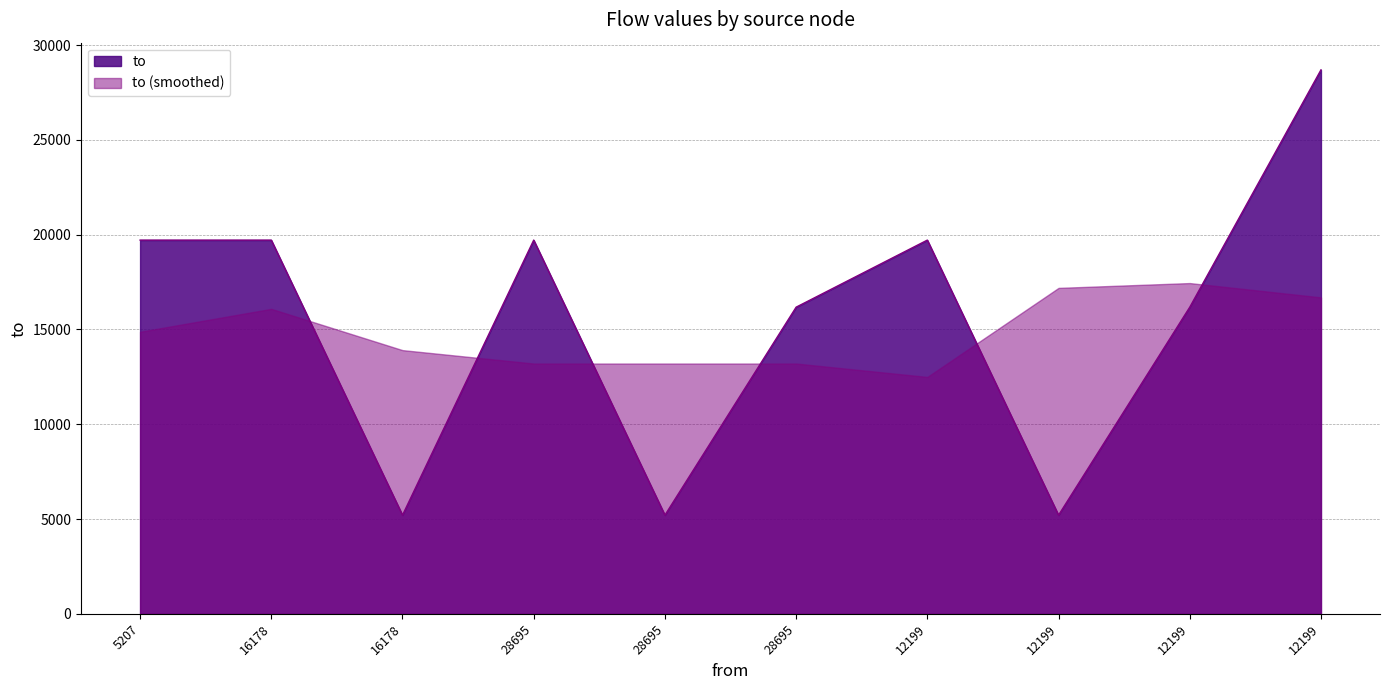

At which label does the data first exceed 19716?

12199